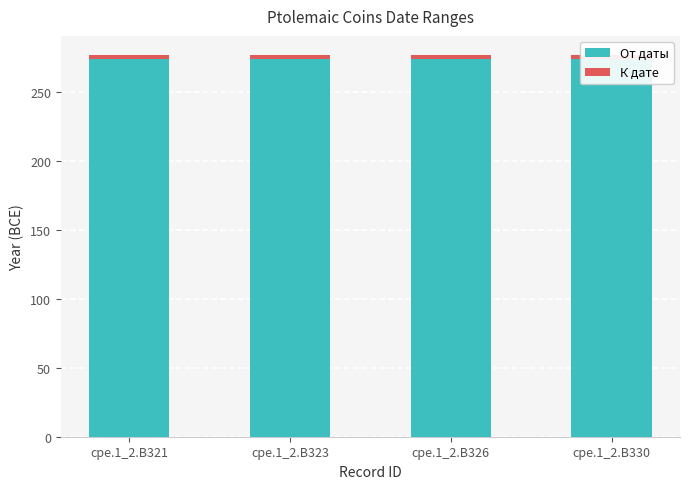

Reading left to right, list all the values displayed in this chart.

От даты: cpe.1_2.B321=274	cpe.1_2.B323=274	cpe.1_2.B326=274	cpe.1_2.B330=274
К дате: cpe.1_2.B321=3	cpe.1_2.B323=3	cpe.1_2.B326=3	cpe.1_2.B330=3